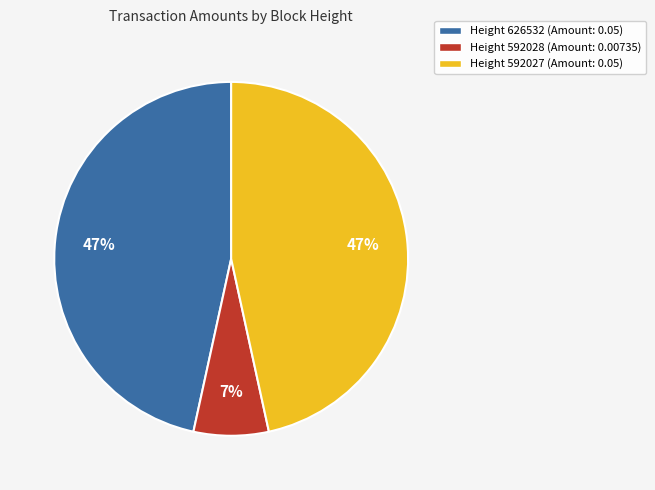

Is there a majority slice in this chart?

No